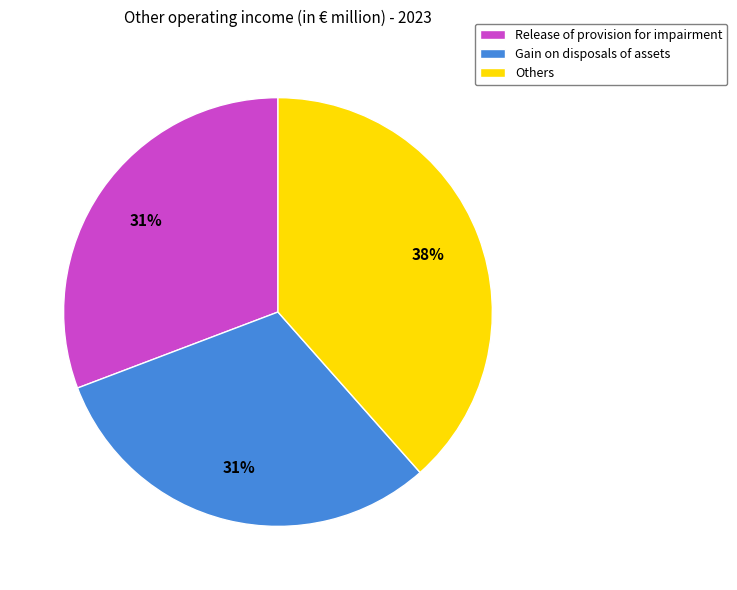

To the nearest percent, what portion does Release of provision for impairment represent?

31%